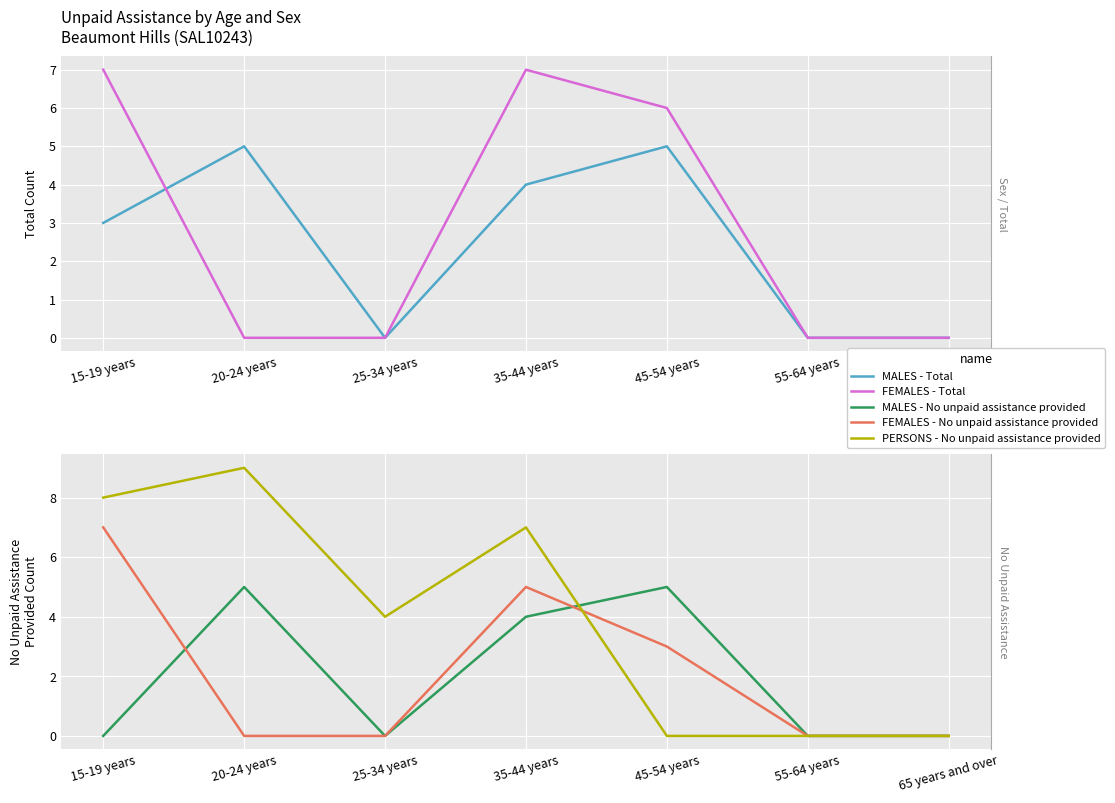

How many intersections are there between FEMALES - No unpaid assistance provided and MALES - Total?

2